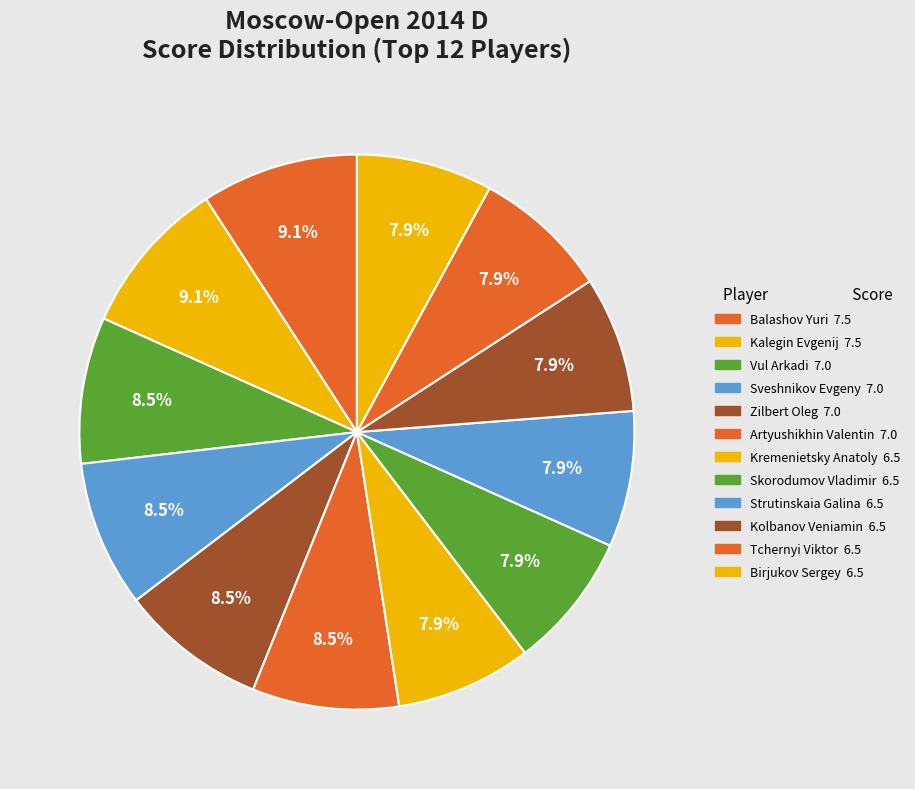

Does any single category account for the majority?

No